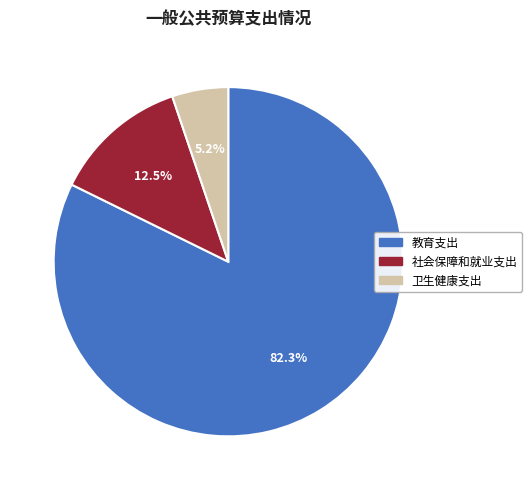

Rank the categories by value from lowest to highest.

卫生健康支出, 社会保障和就业支出, 教育支出